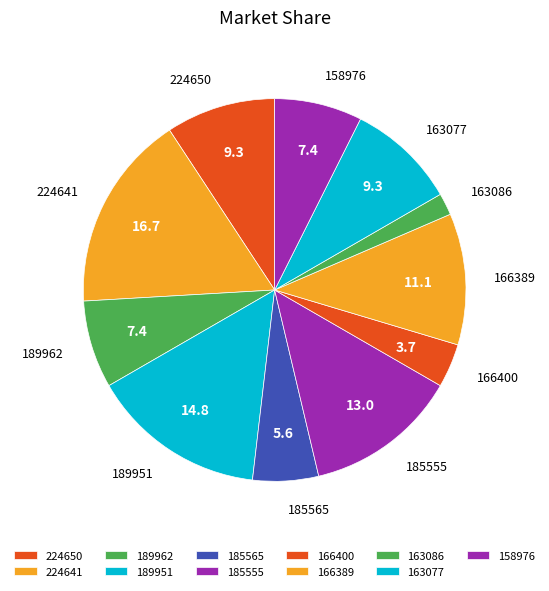

What is the ratio of the value at 166400 to the value at 163086?

2.0